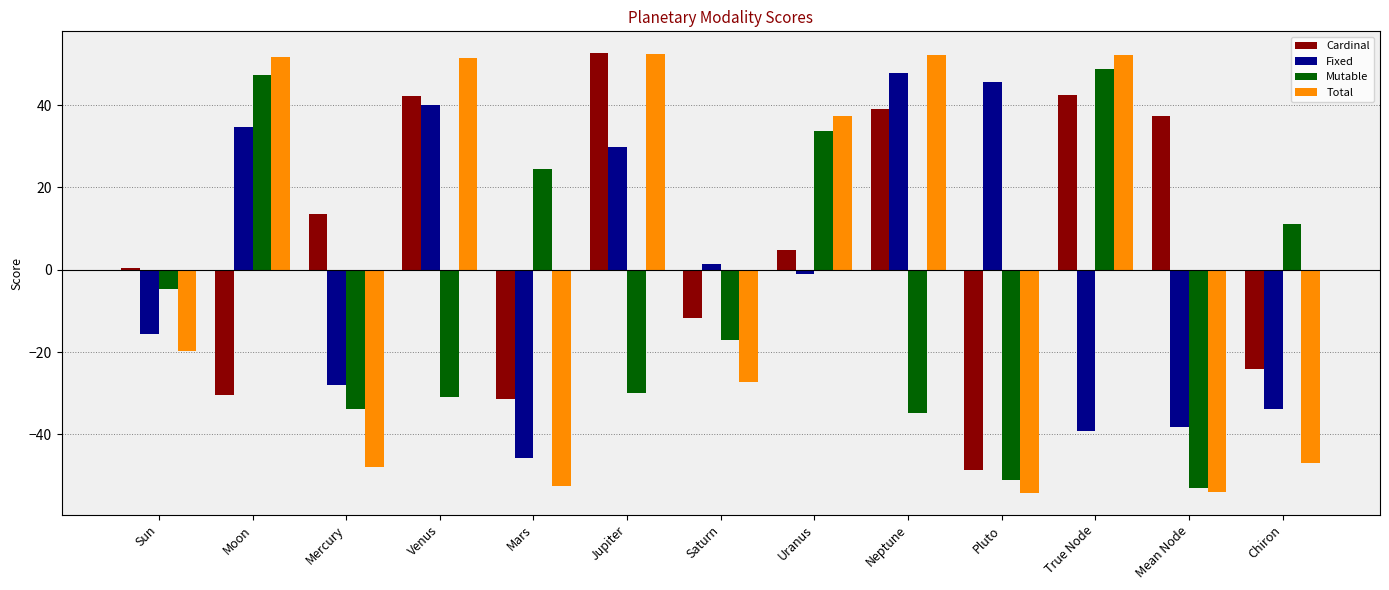

How many series are shown in this chart?

4